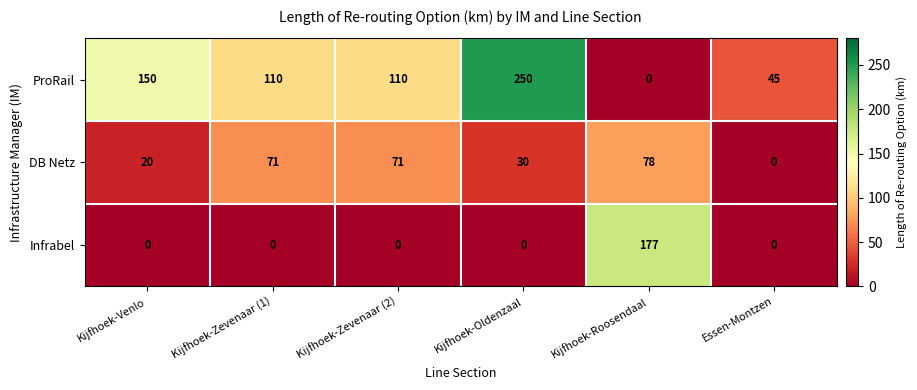

How many values in DB Netz are above zero?

5